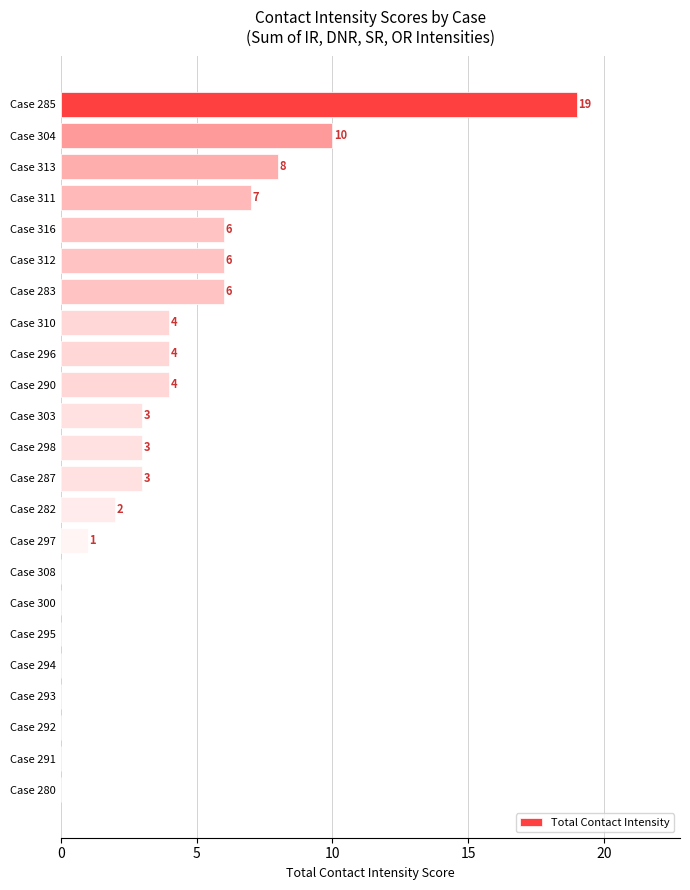

Reading top to bottom, extract all data points from this chart.

Case 285=19	Case 304=10	Case 313=8	Case 311=7	Case 316=6	Case 312=6	Case 283=6	Case 310=4	Case 296=4	Case 290=4	Case 303=3	Case 298=3	Case 287=3	Case 282=2	Case 297=1	Case 308=0	Case 300=0	Case 295=0	Case 294=0	Case 293=0	Case 292=0	Case 291=0	Case 280=0